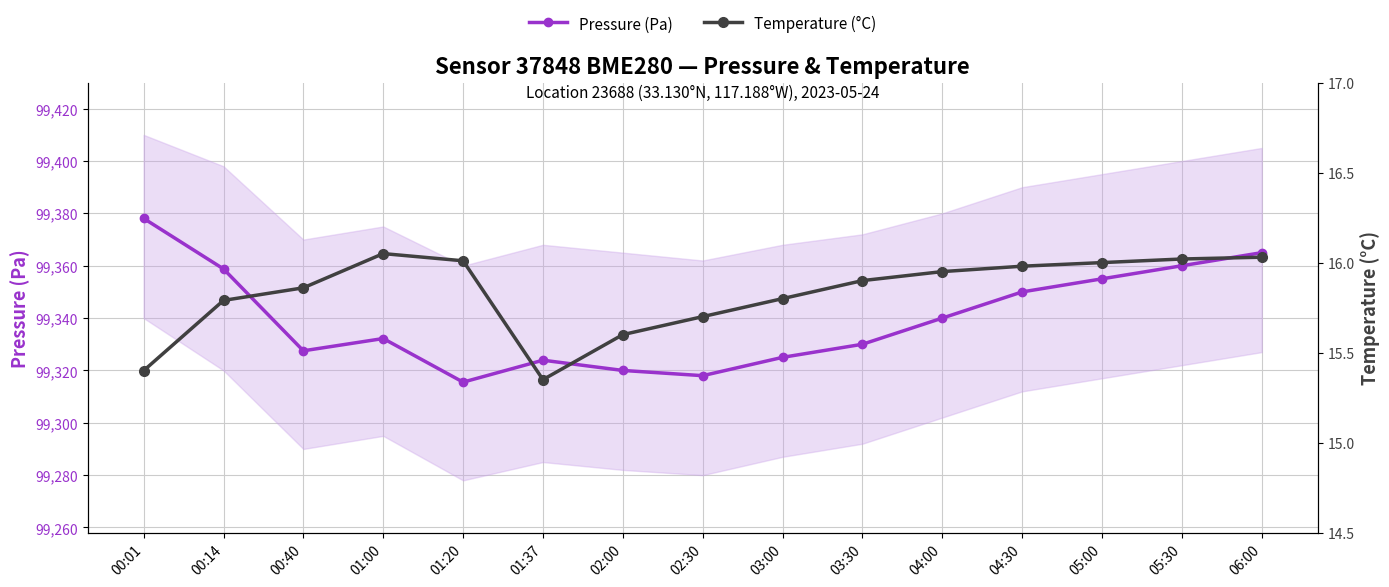

What is the difference between the Pressure (Pa) values at 03:00 and 01:37?

1.1